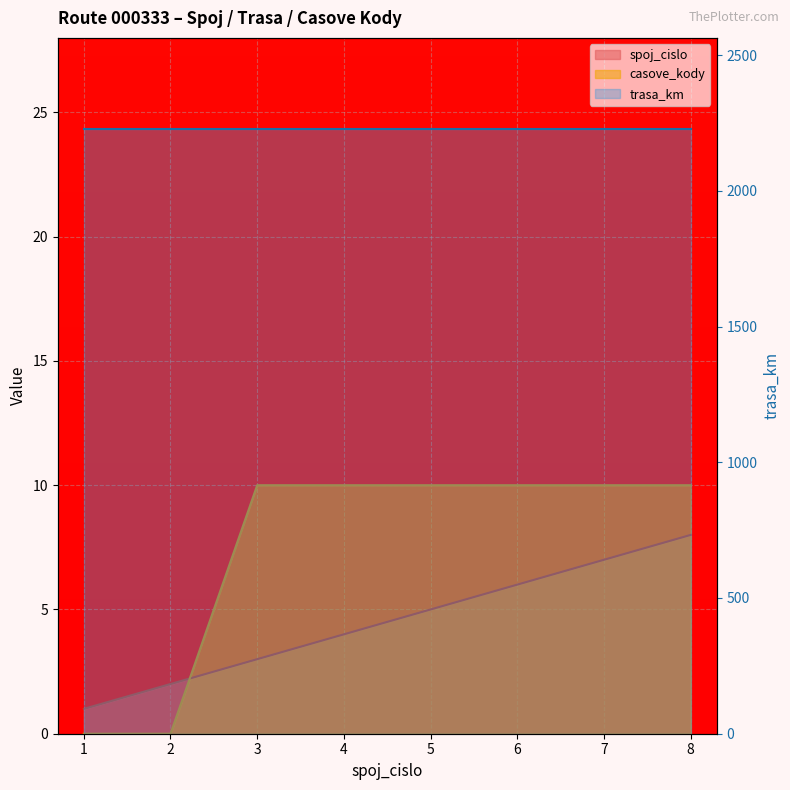

How many times do casove_kody and spoj_cislo cross each other?

1